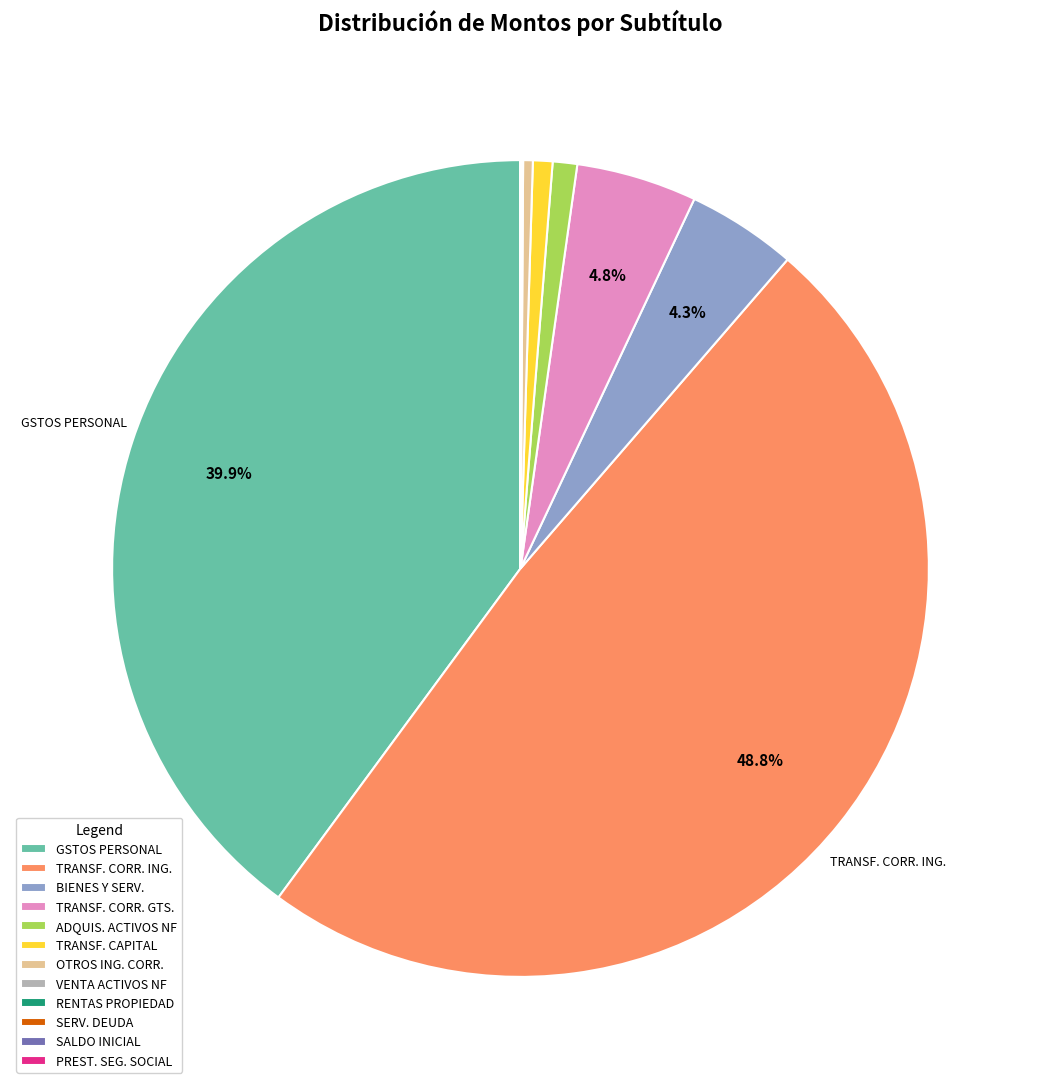

Which category has the biggest portion of the pie?

TRANSF. CORR. ING.